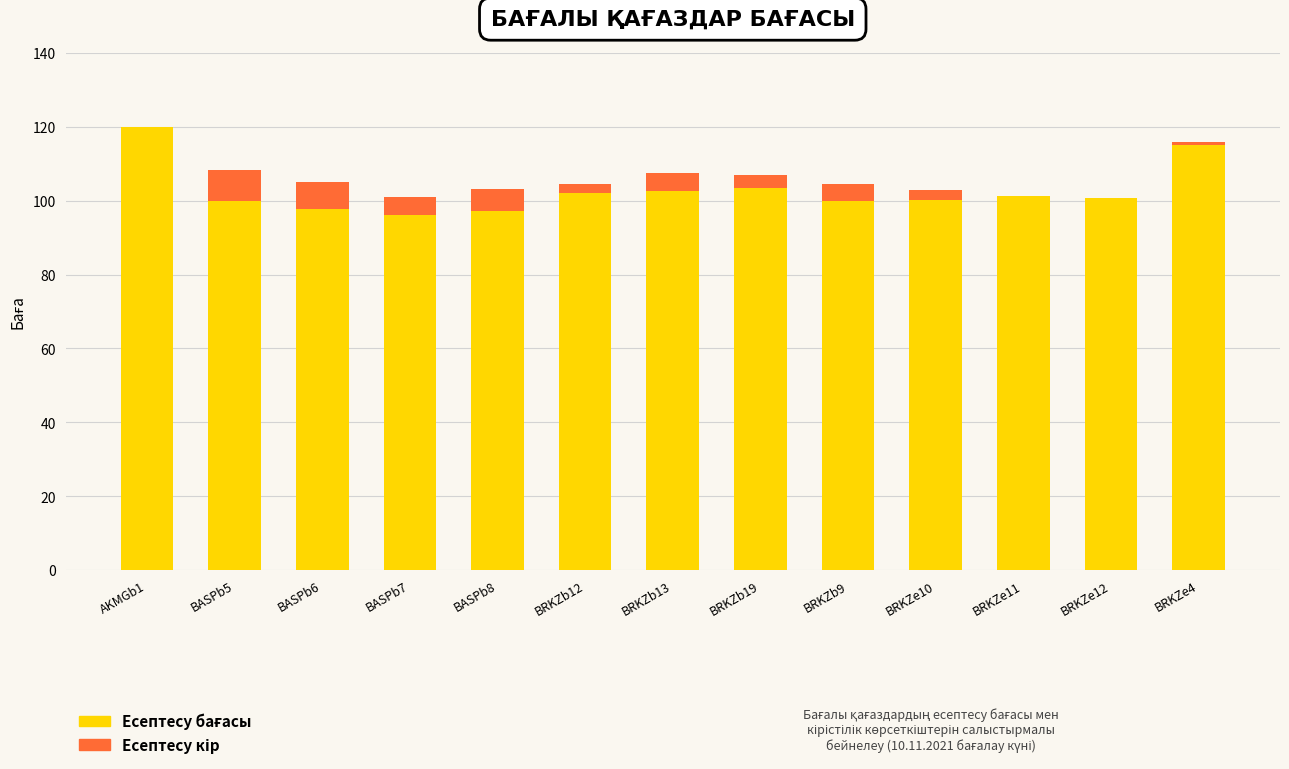

What is the total value across all series at BRKZb9?

104.6